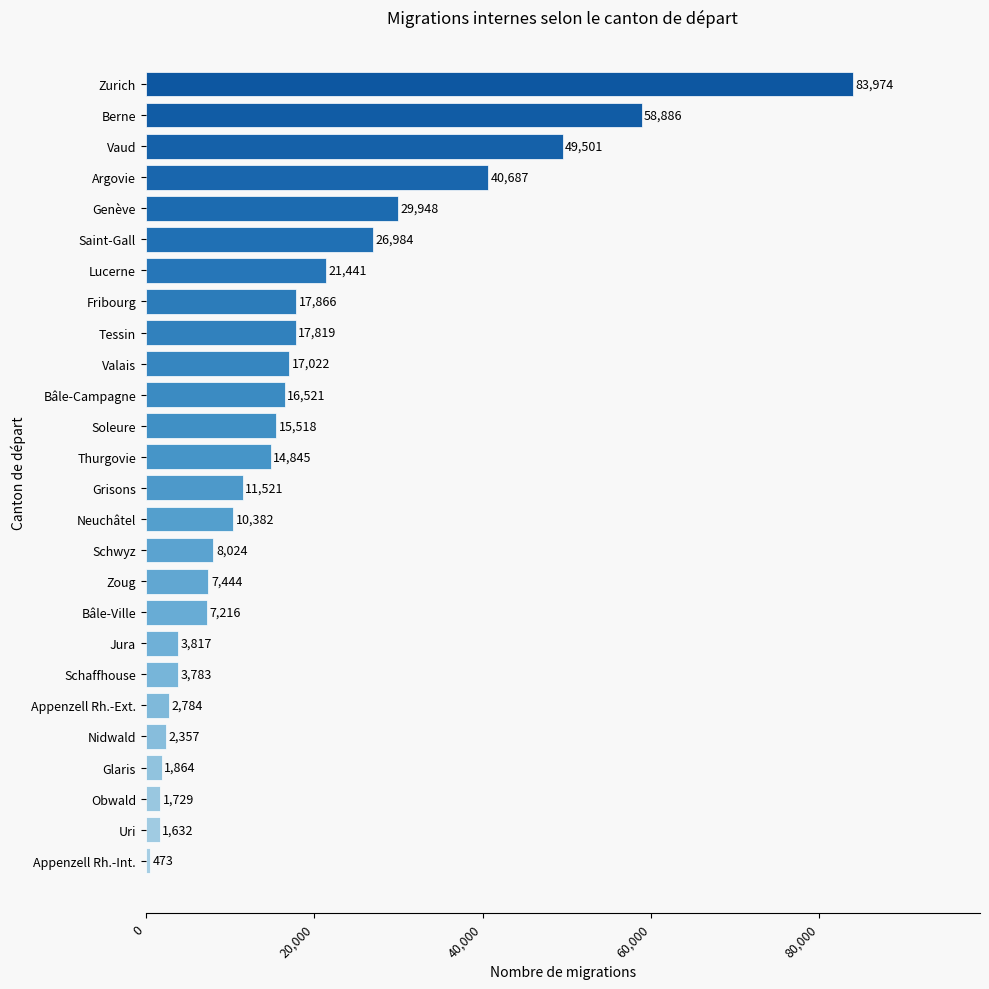

Does the chart contain stacked bars?

No